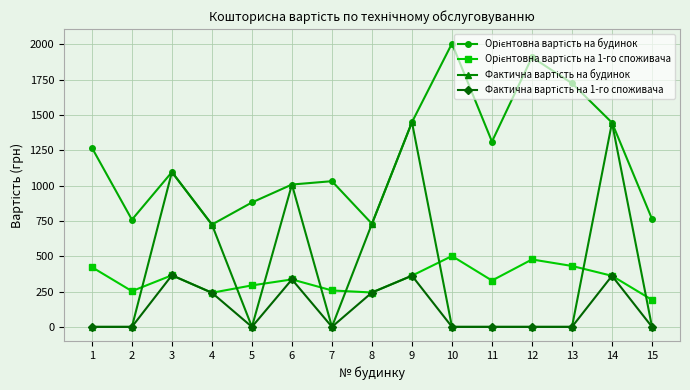

At how many categories does at least one series exceed 1621?

3